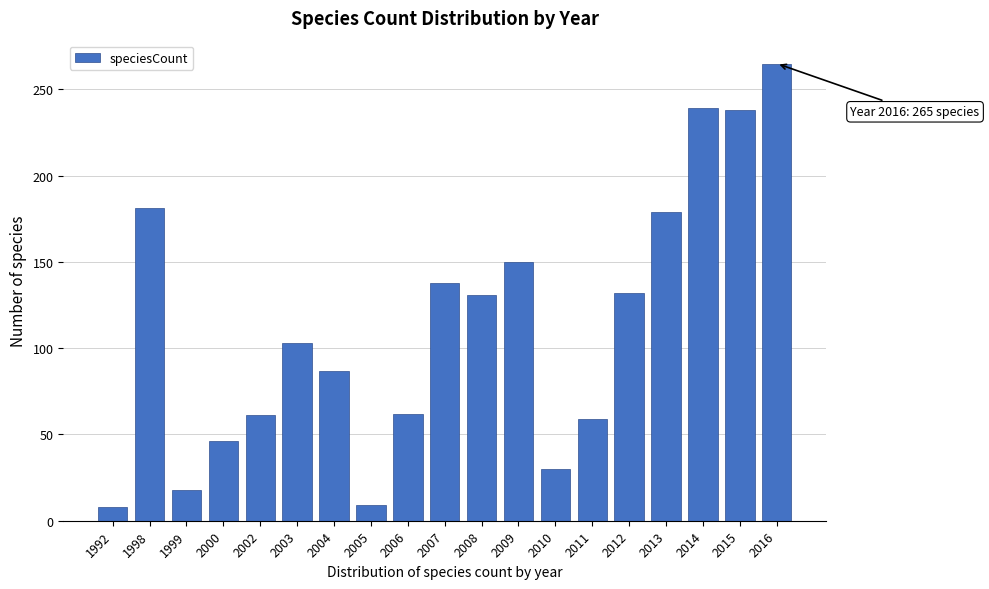

What is the difference between the maximum and second lowest values?

256